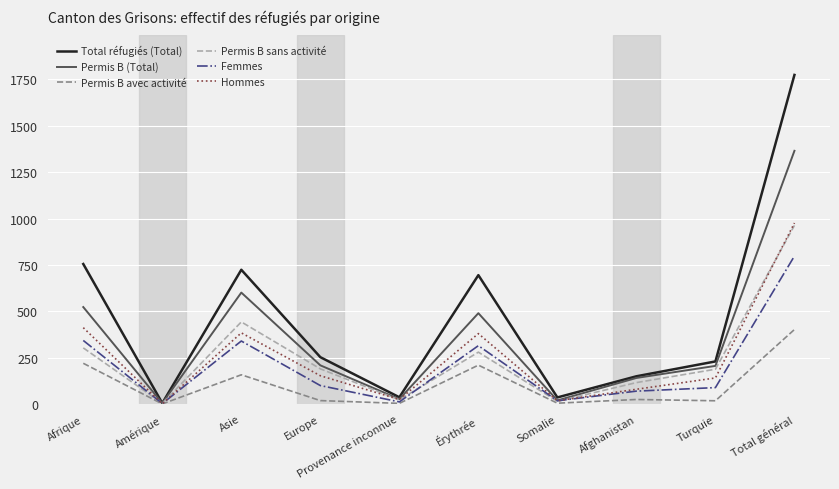

Between Afrique and Europe, which series saw the biggest shift?

Total réfugiés (Total)